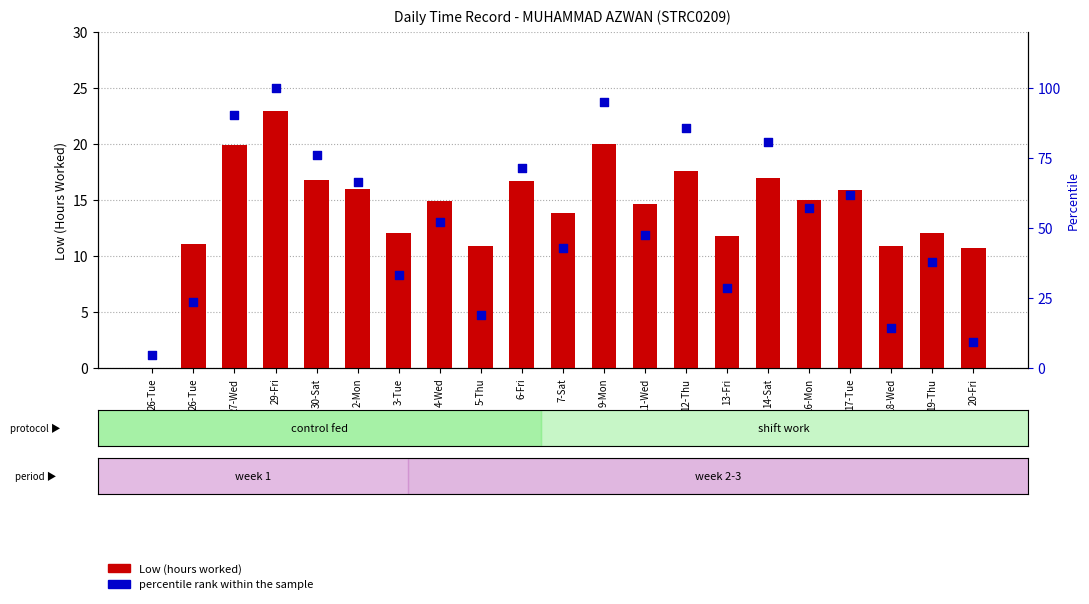

Which series has the largest total across all categories?

percentile rank within the sample